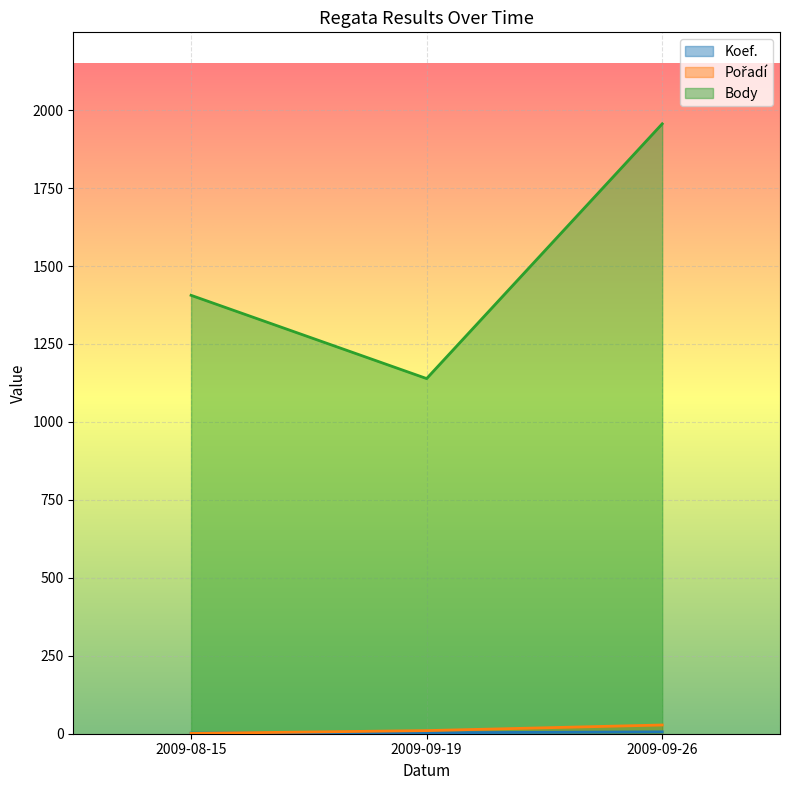

List the labels in order of Pořadí value, largest first.

2009-09-26, 2009-09-19, 2009-08-15